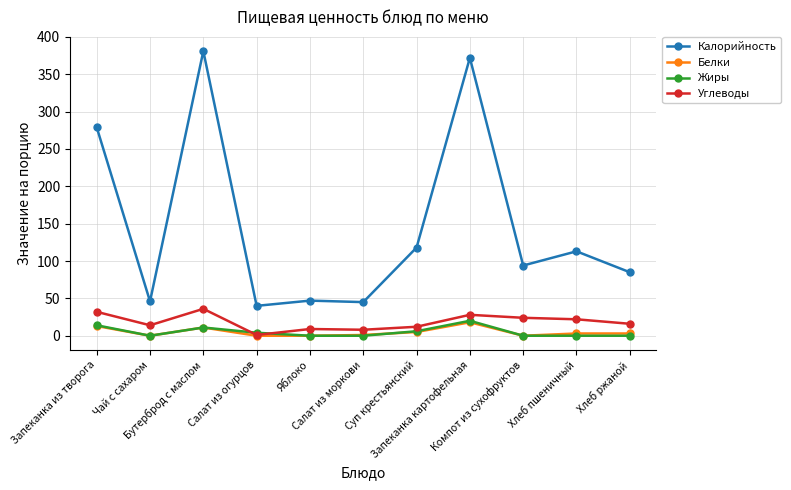

In Жиры, how many points are higher than both neighbors (excluding endpoints)?

2